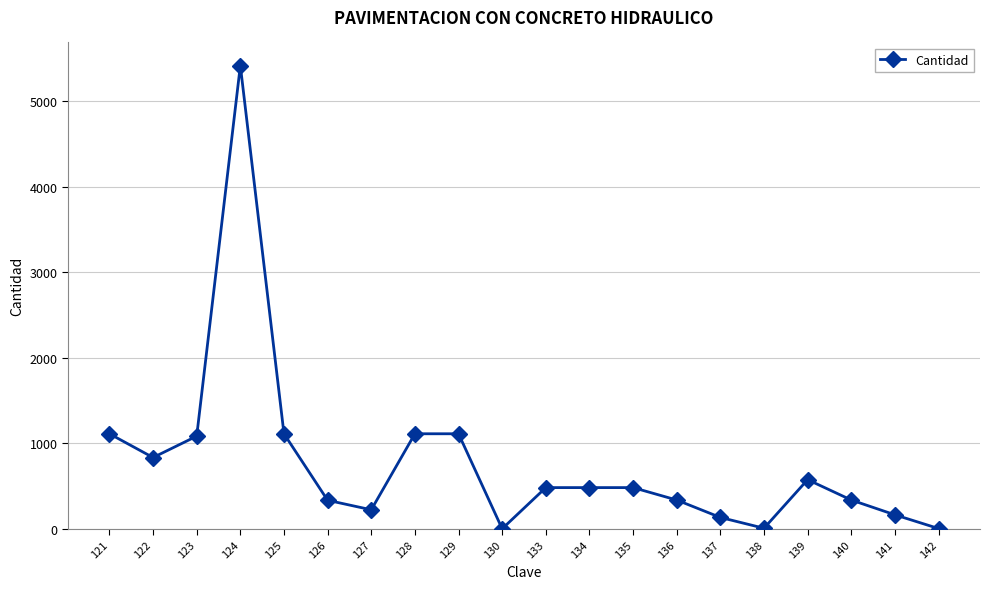

What is the value of the 19th point from the left?

163.4